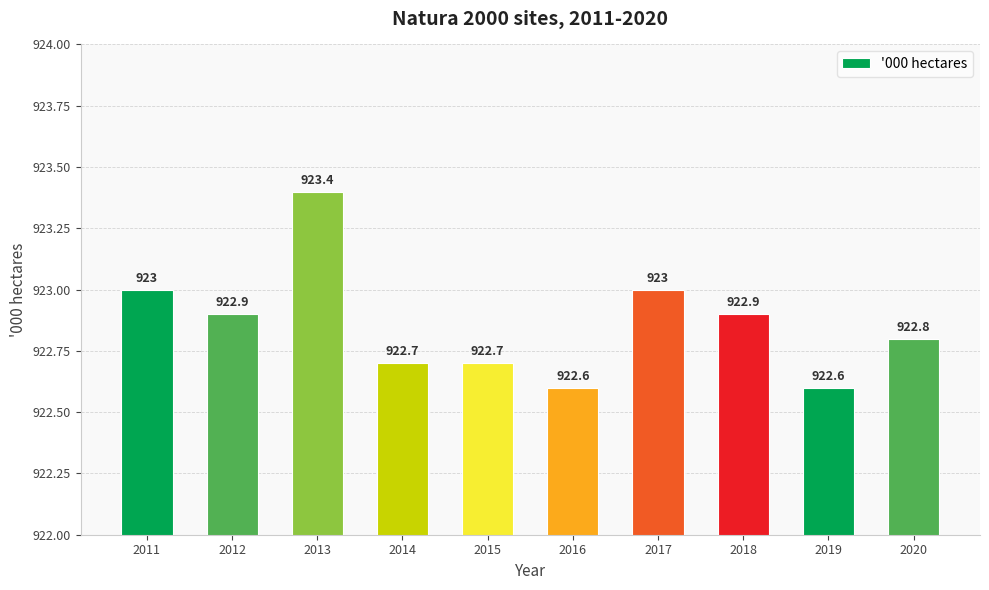

Between 2016 and 2011, which is larger?

2011